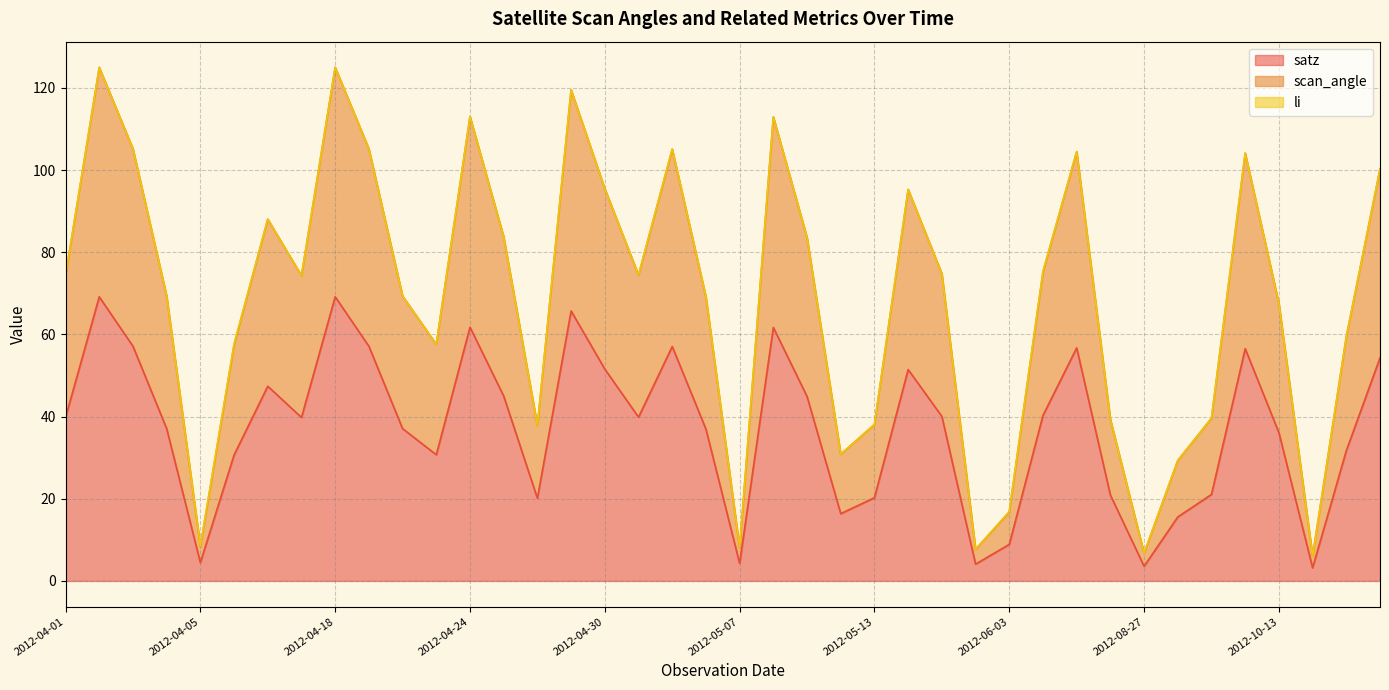

True or false: satz and scan_angle cross at least once.

False